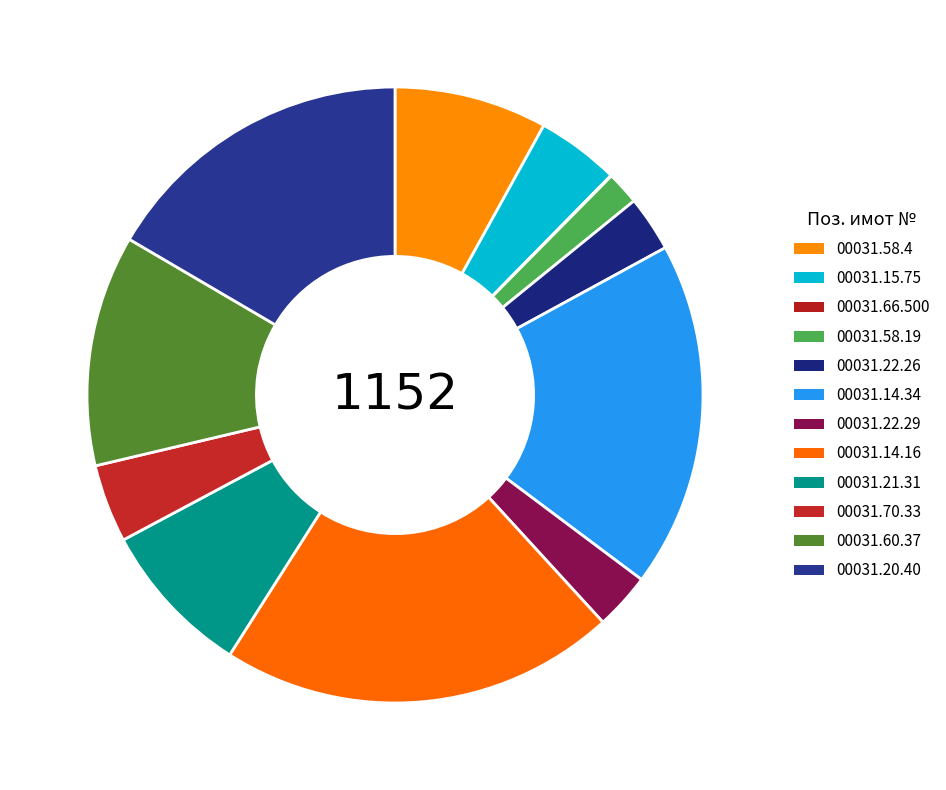

True or false: 00031.20.40 accounts for 17% of the total.

True